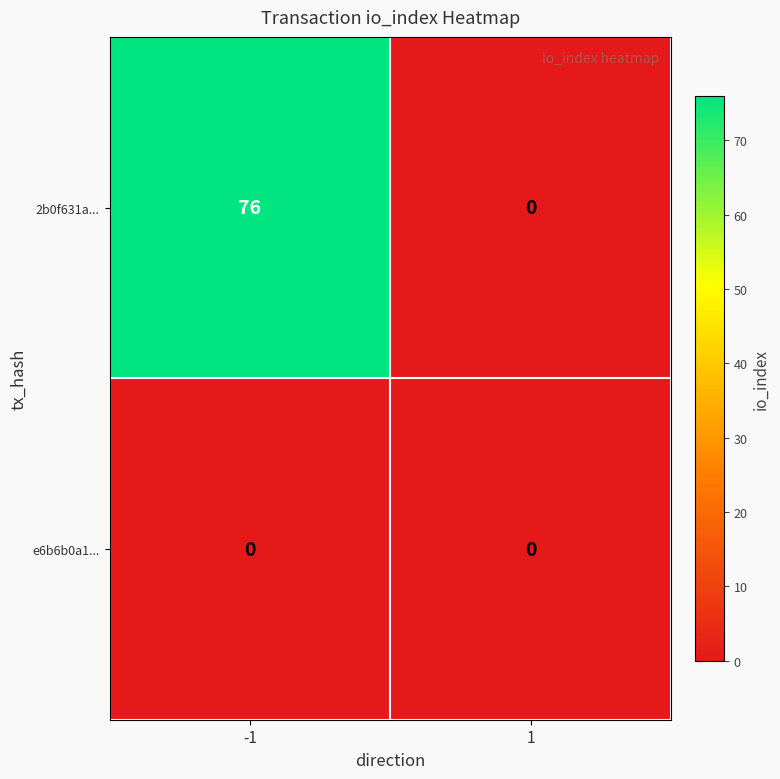

What is the sum of the 2b0f631a... values at -1 and 1?

76